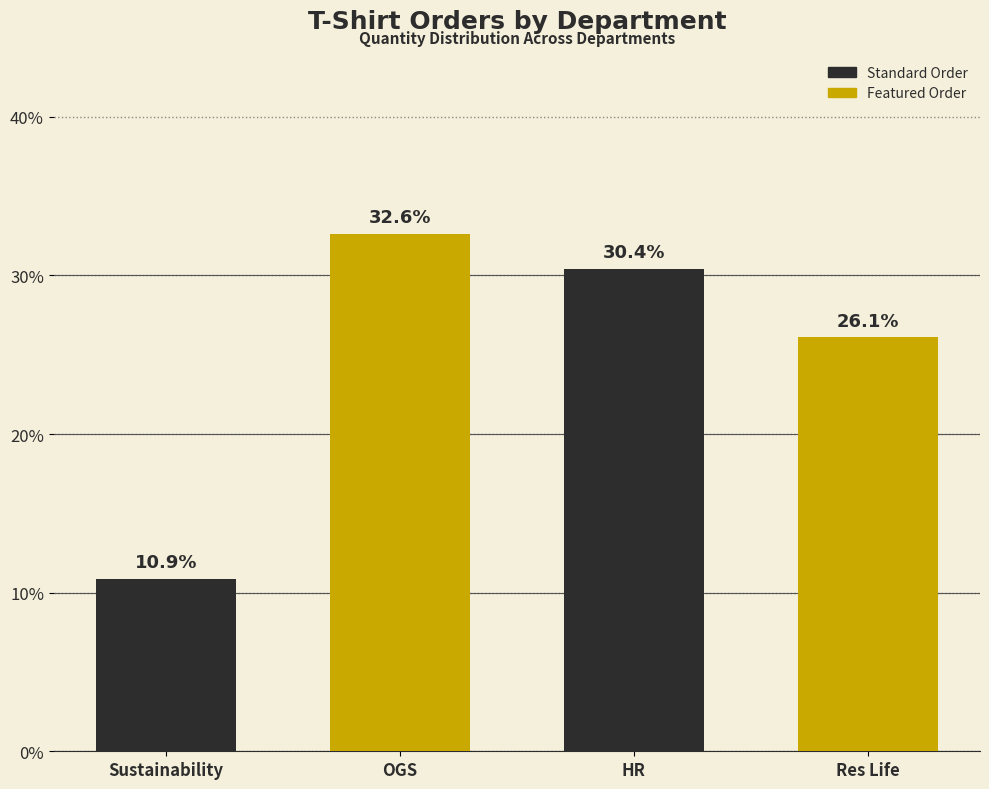

Reading left to right, what are all the values shown in this chart?

10.9	32.6	30.4	26.1